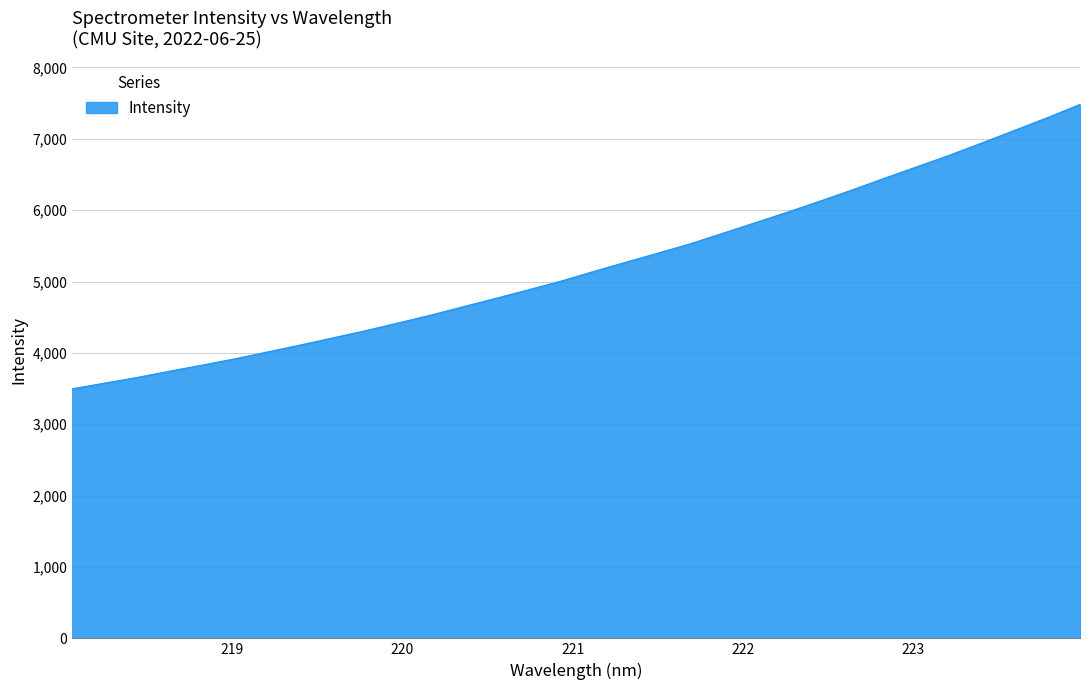

What is the smallest value displayed?

3497.2